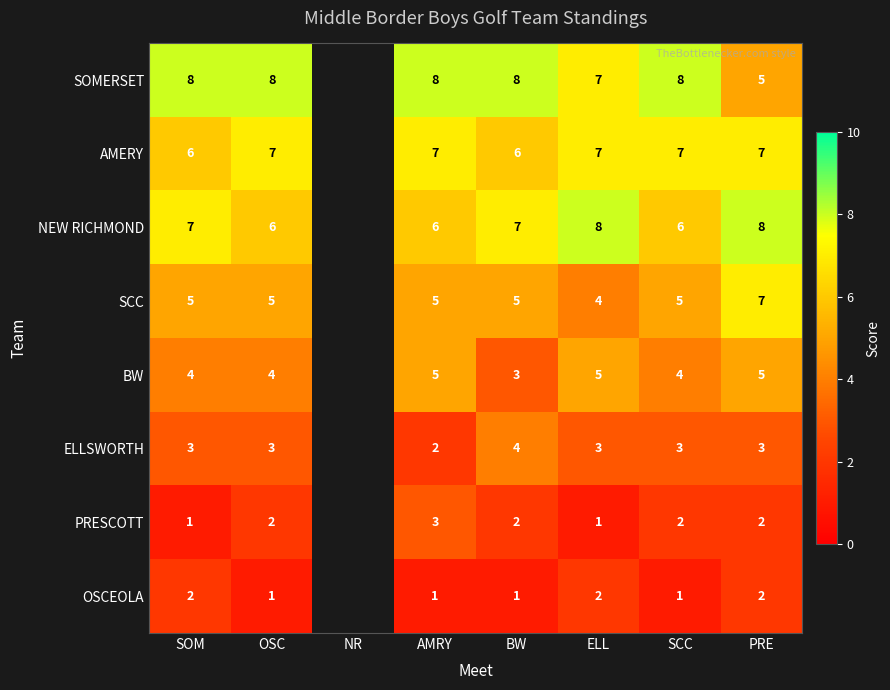

What is the difference between the highest and lowest values at AMRY?

7